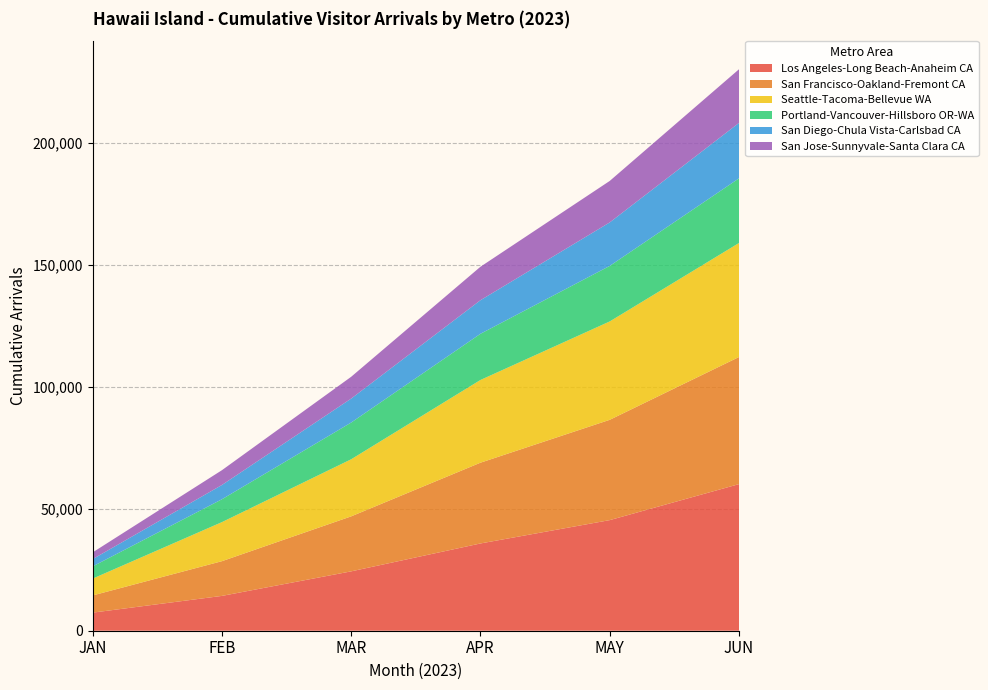

Reading left to right, transcribe all the data shown in this chart.

Los Angeles-Long Beach-Anaheim CA: JAN=7415.4	FEB=14277.3	MAR=24342.3	APR=35778.1	MAY=45350.8	JUN=60112.7
San Francisco-Oakland-Fremont CA: JAN=7050.8	FEB=14239.2	MAR=22551.1	APR=33120.6	MAY=41130.1	JUN=52120.2
Seattle-Tacoma-Bellevue WA: JAN=6895.2	FEB=16009.5	MAR=23408.6	APR=33915.9	MAY=40336.1	JUN=46753.4
Portland-Vancouver-Hillsboro OR-WA: JAN=5011.9	FEB=9373.1	MAR=15059.6	APR=18937.9	MAY=22767.7	JUN=26508.0
San Diego-Chula Vista-Carlsbad CA: JAN=2990.1	FEB=5856.8	MAR=9825.3	APR=13771.4	MAY=17838.2	JUN=22734.2
San Jose-Sunnyvale-Santa Clara CA: JAN=2752.5	FEB=6064.2	MAR=8942.1	APR=13720.0	MAY=17005.7	JUN=21993.5